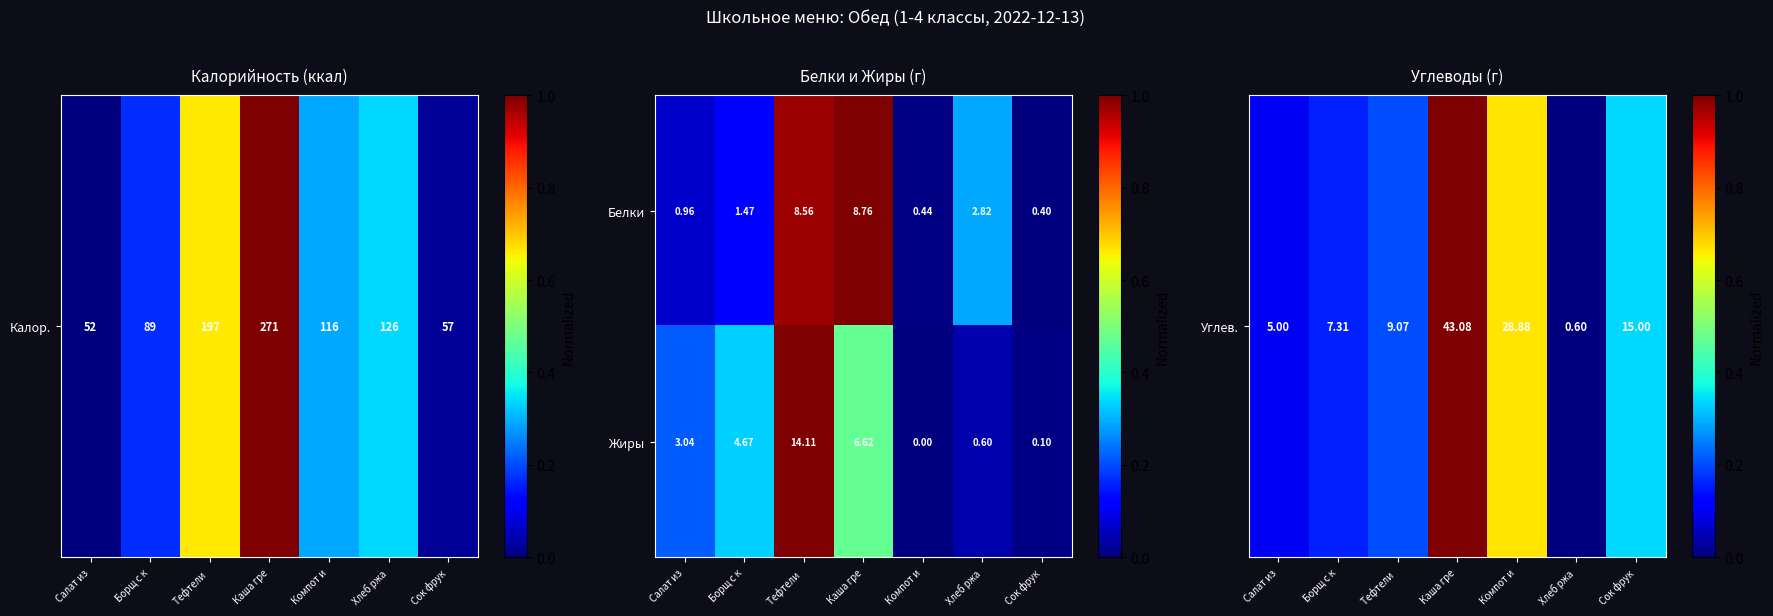

At which label does Белки first exceed 1?

Борщ с к